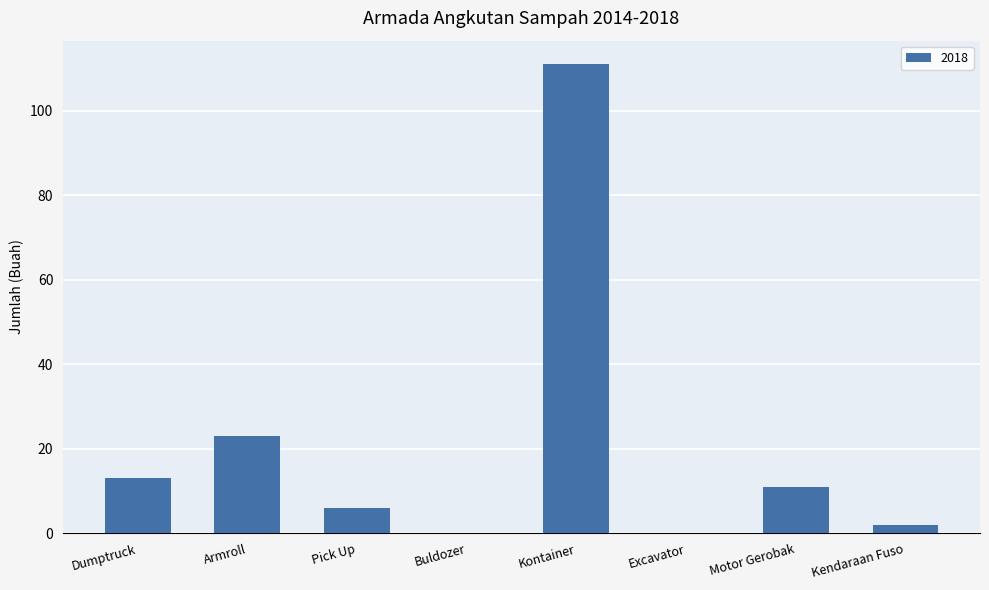

Count the number of categories in the chart.

8